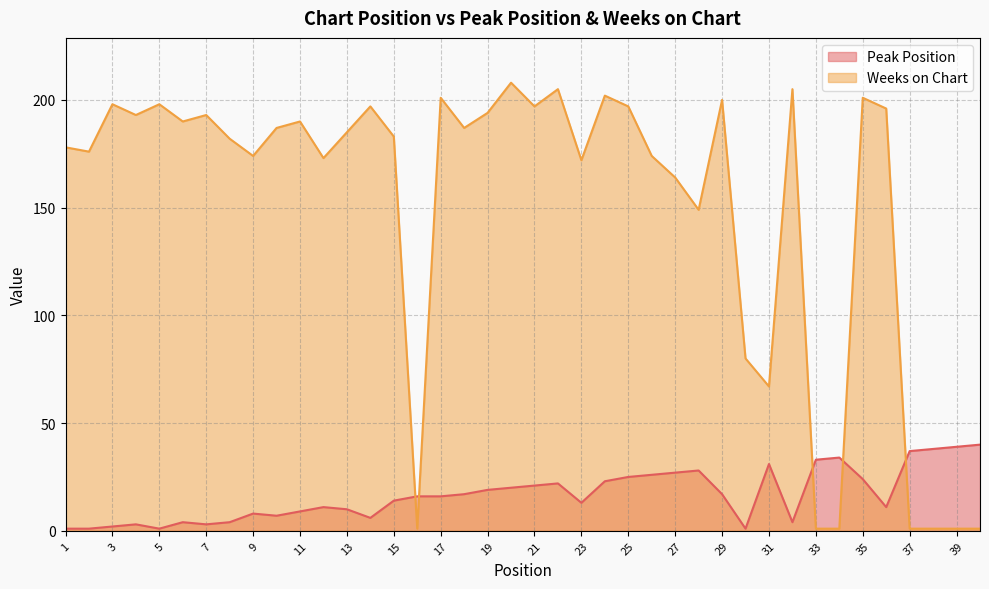

True or false: Weeks on Chart has a value of 101 at 5.

False